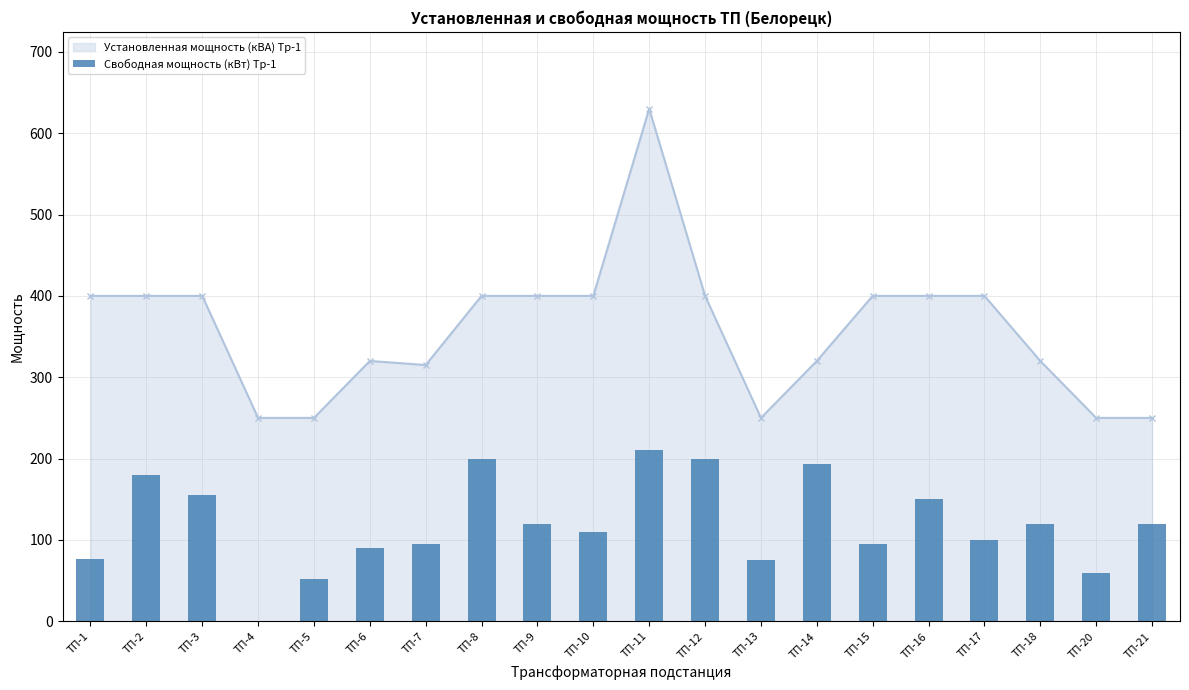

True or false: Установленная мощность (кВА) Тр-1 has a value of 405 at ТП-21.

False